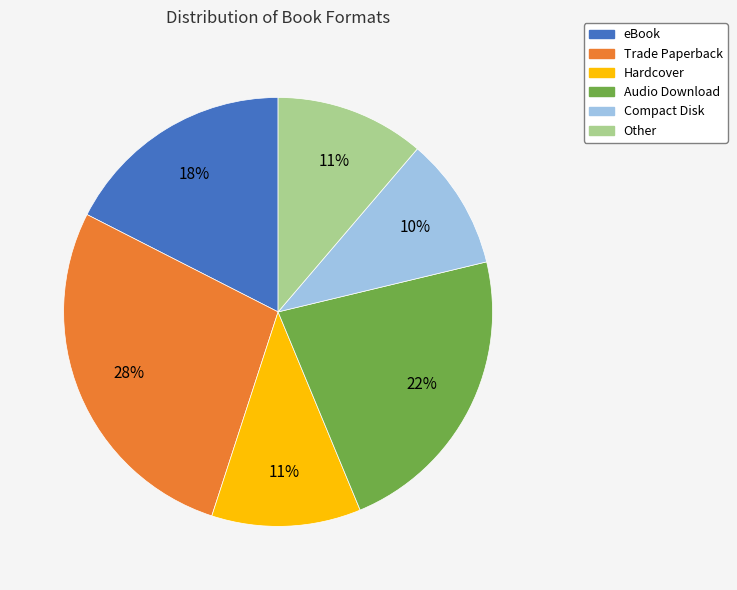

Combined, do Compact Disk and Trade Paperback account for over 50%?

No